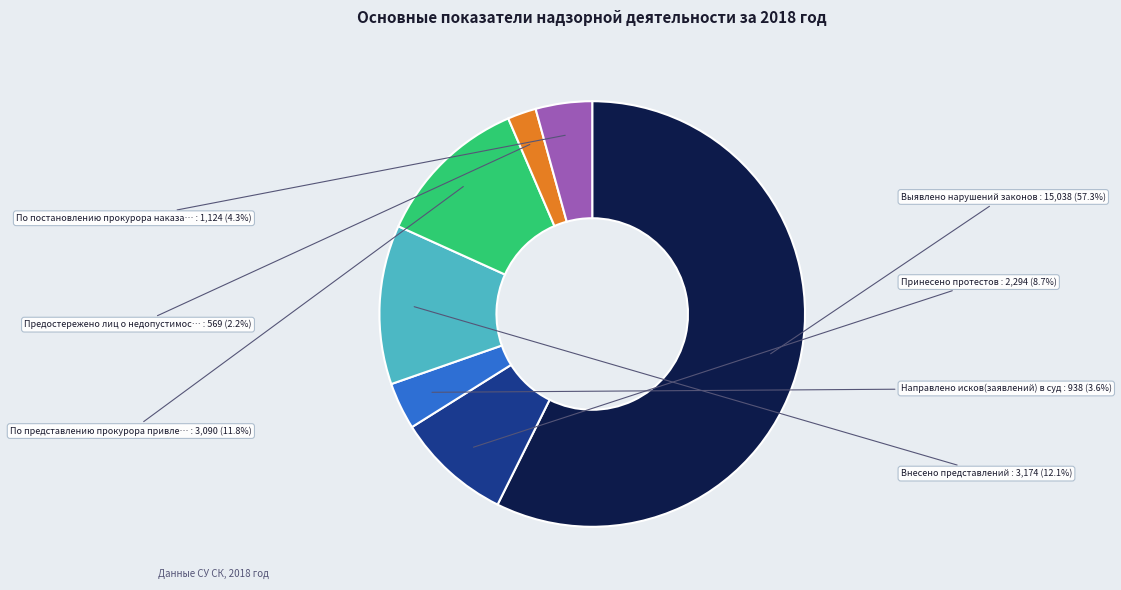

Is there a majority slice in this chart?

Yes